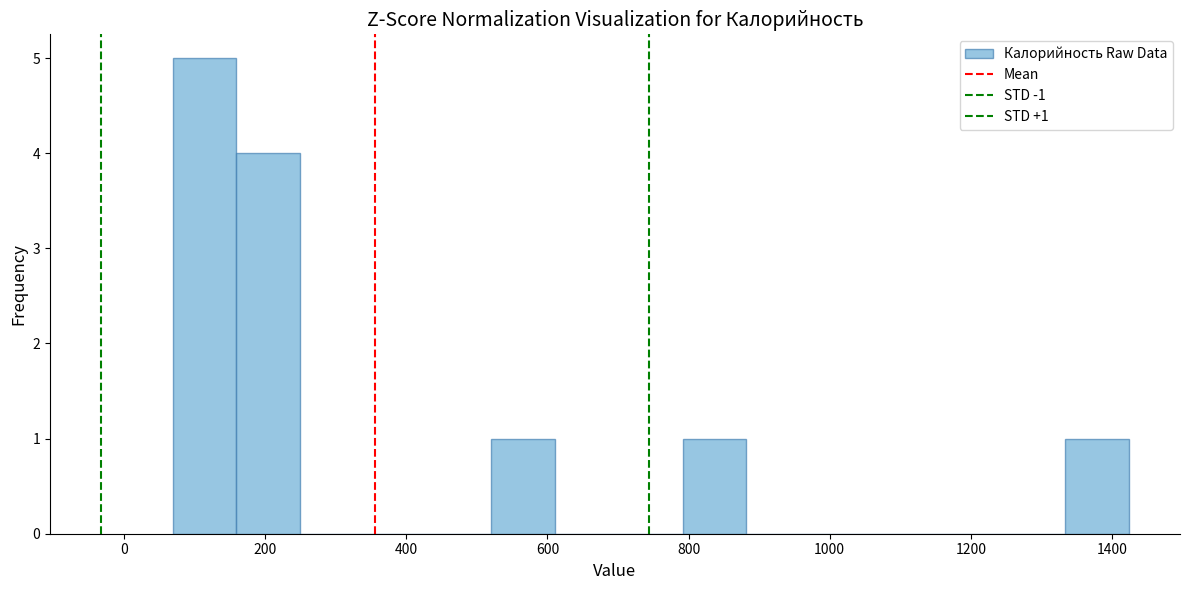

Which range on the x-axis has the tallest bar?

60 to 160